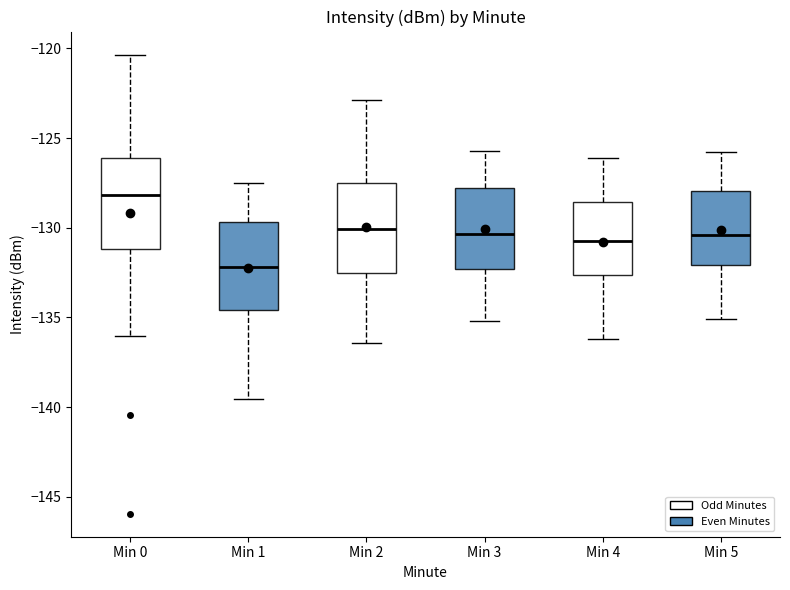

Which box has the lowest median line?

Min 1